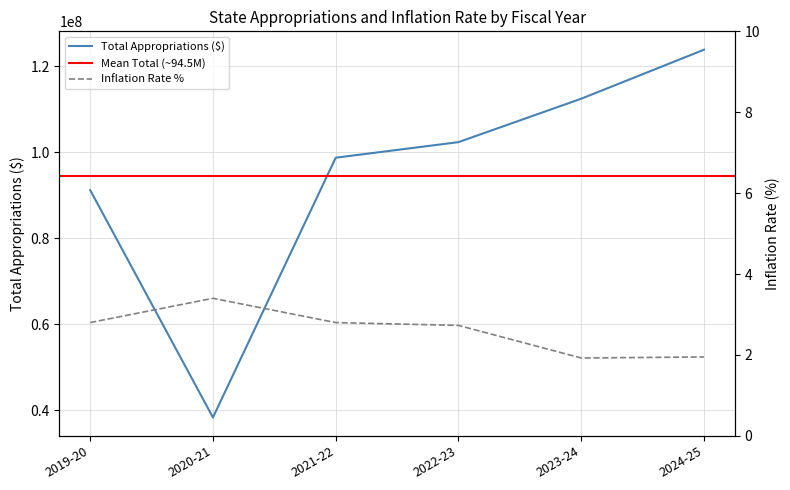

The value of Inflation Rate % at 2023-24 is 1.9. True or false?

True